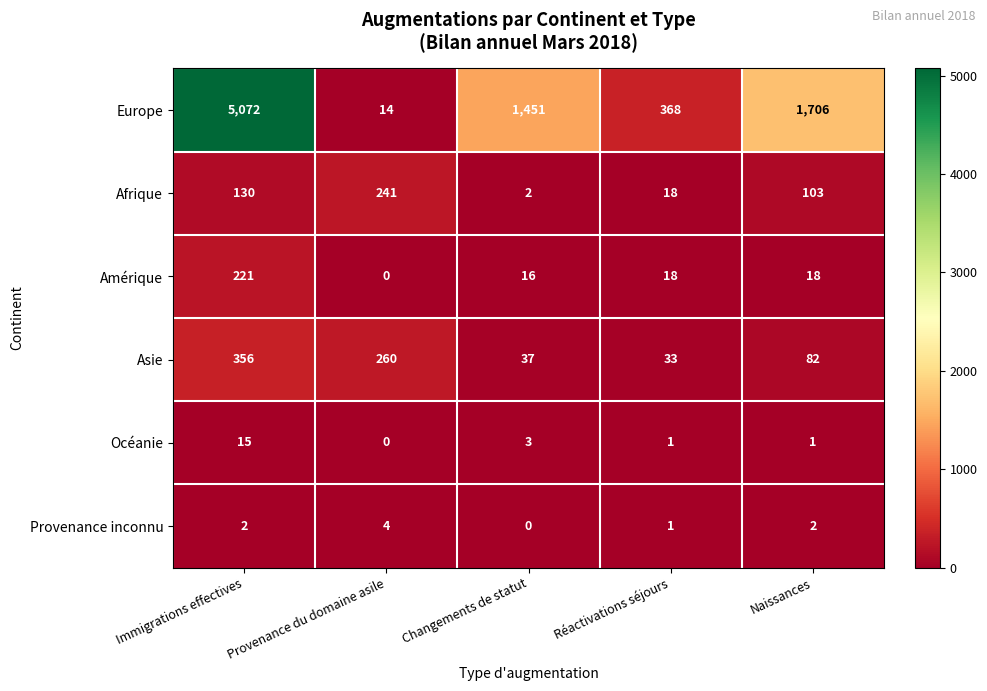

Reading left to right, extract all data points from this chart.

Europe: 5072	14	1451	368	1706
Afrique: 130	241	2	18	103
Amérique: 221	0	16	18	18
Asie: 356	260	37	33	82
Océanie: 15	0	3	1	1
Provenance inconnu: 2	4	0	1	2